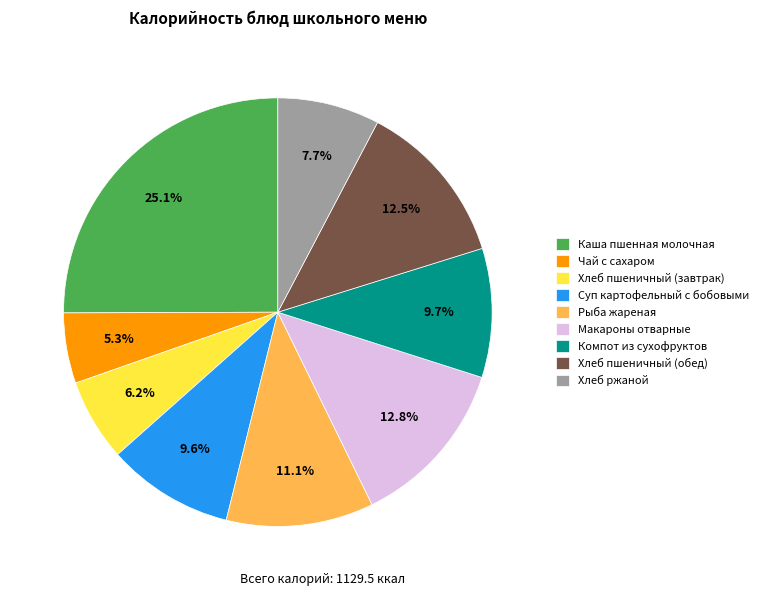

To the nearest percent, what percentage of the pie is Макароны отварные?

13%